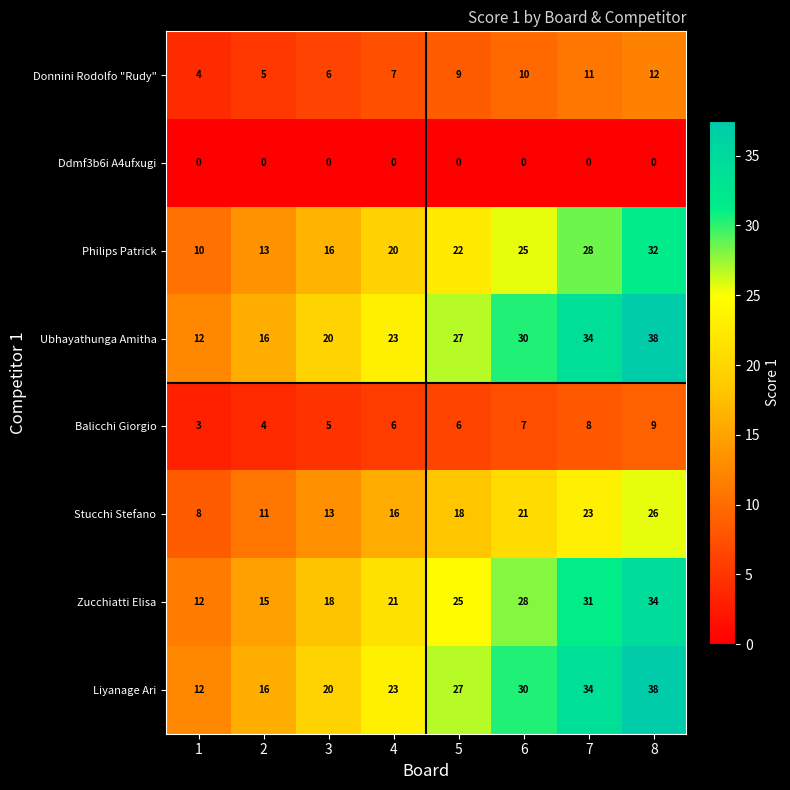

What is the sum of all Donnini Rodolfo "Rudy" values?

64